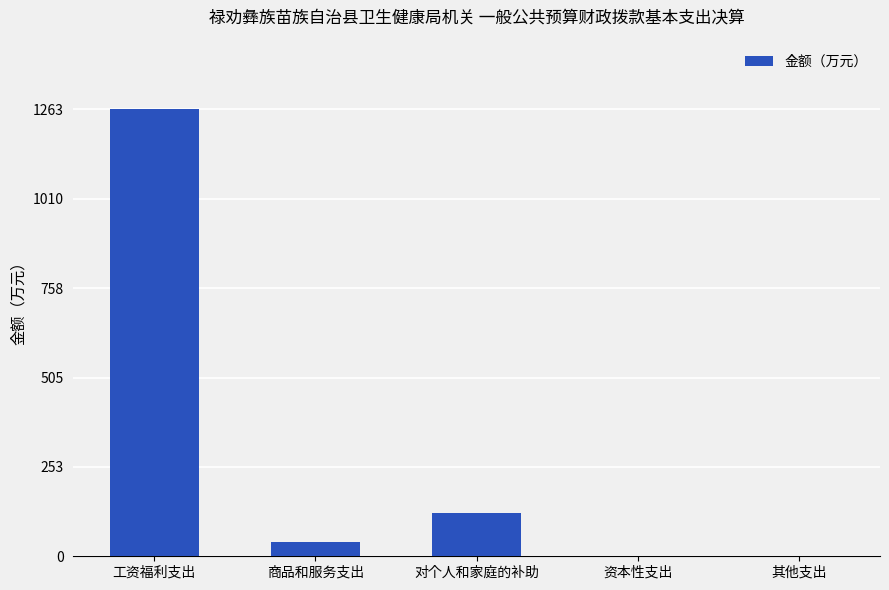

True or false: the data shows 64.1 at 对个人和家庭的补助.

False